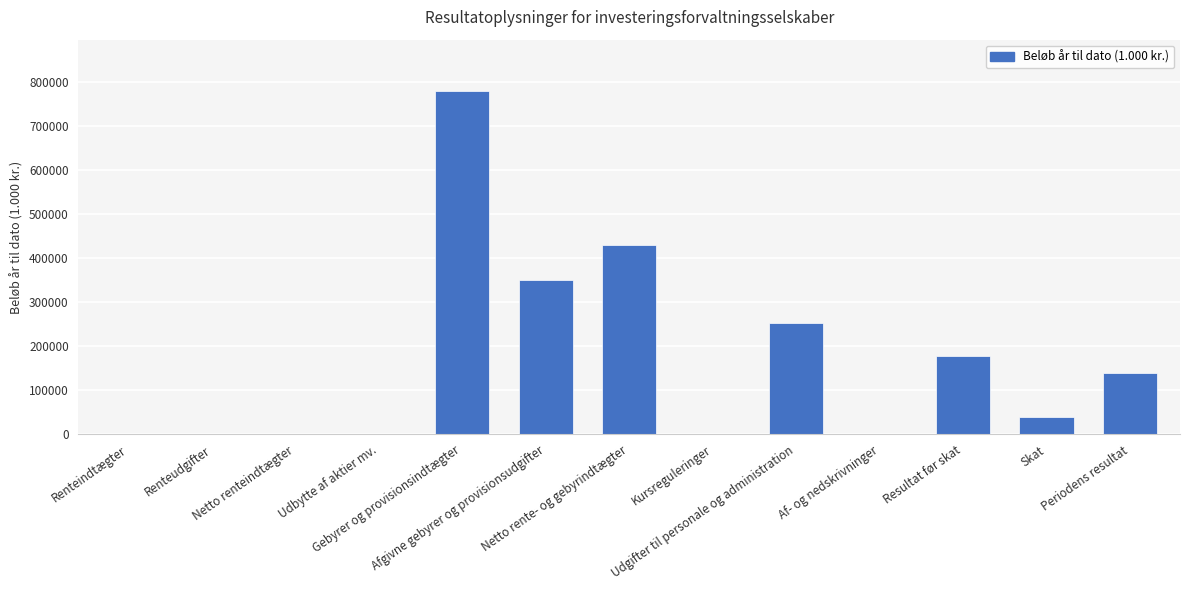

Which category has the highest value across all series?

Gebyrer og provisionsindtægter